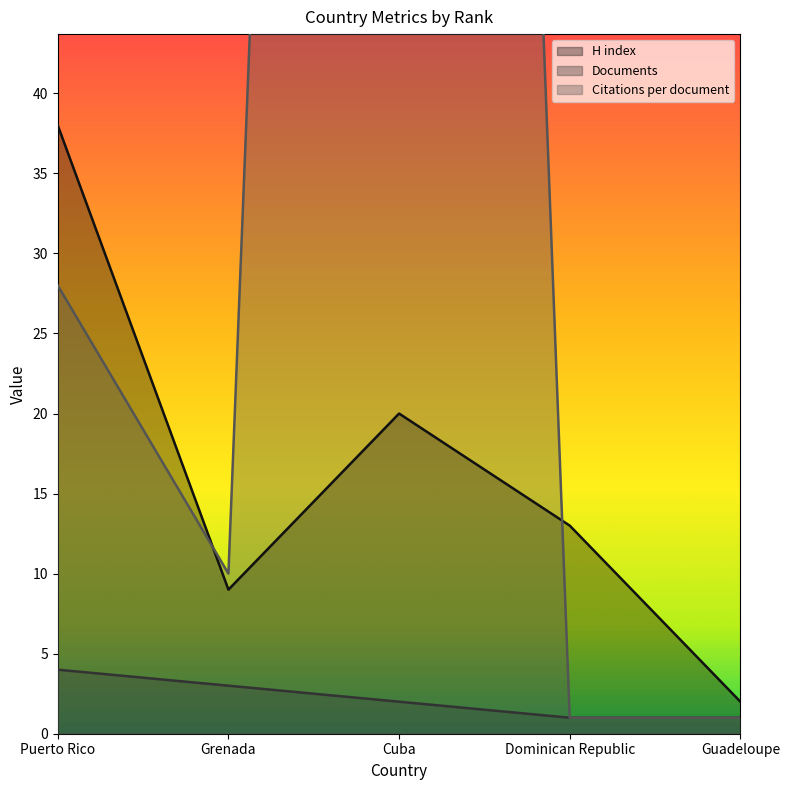

List the series in order of their peak value, highest first.

Citations per document, H index, Documents